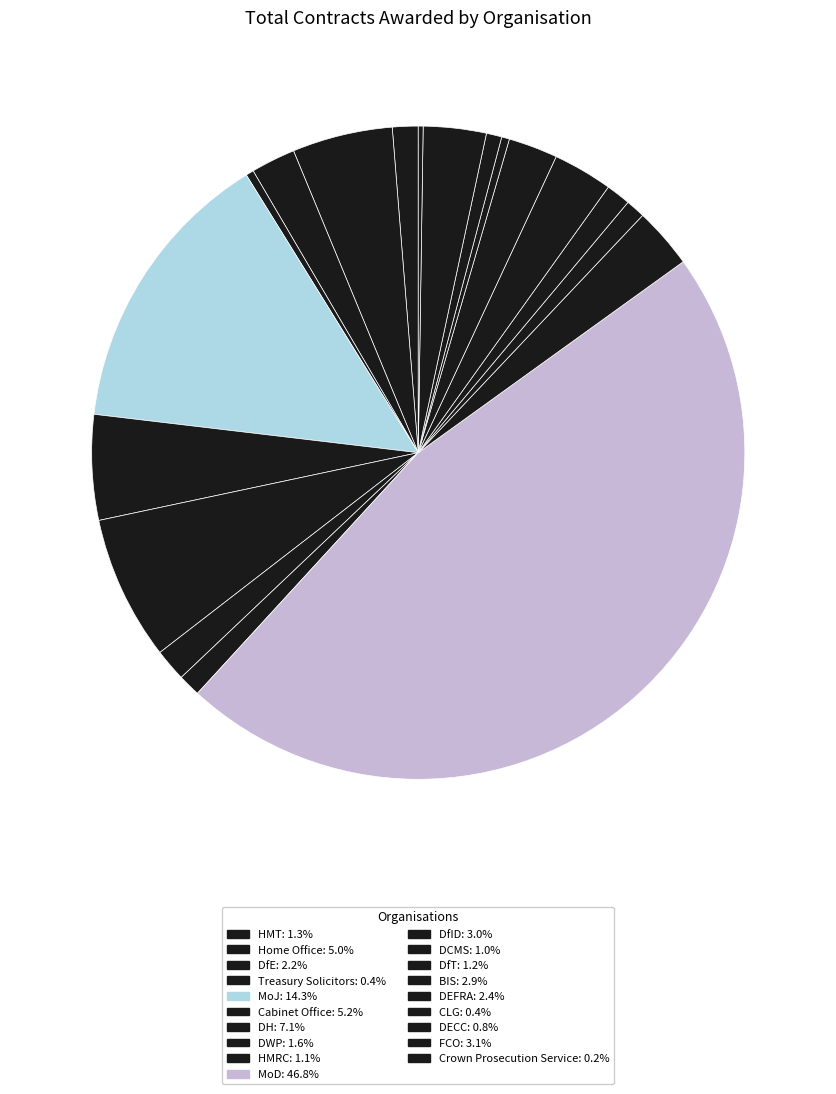

What percentage is the FCO slice, to the nearest percent?

3%